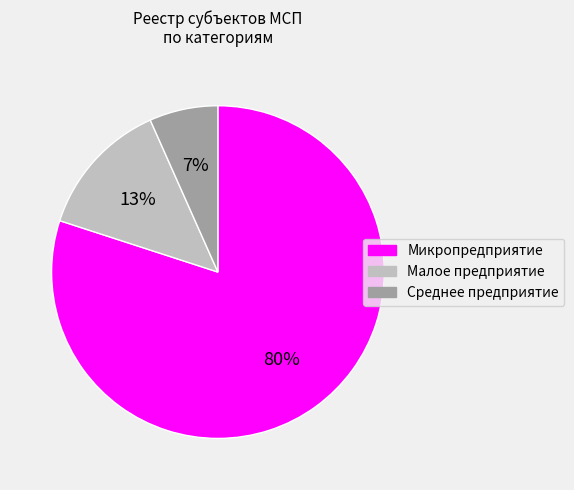

To the nearest percent, what is the difference between the largest and smallest slice percentages?

73%